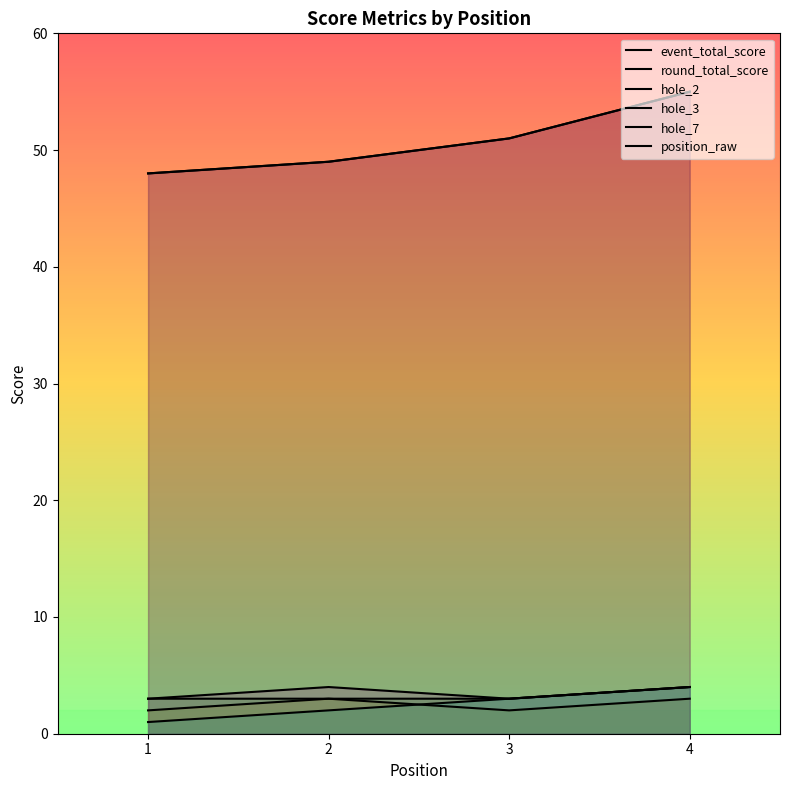

What is the spread (max minus min) of values at 4?

52